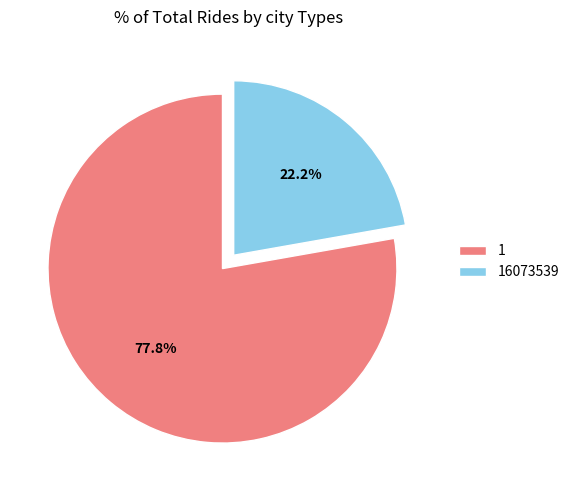

What percentage is NOT represented by 1?

22.2%